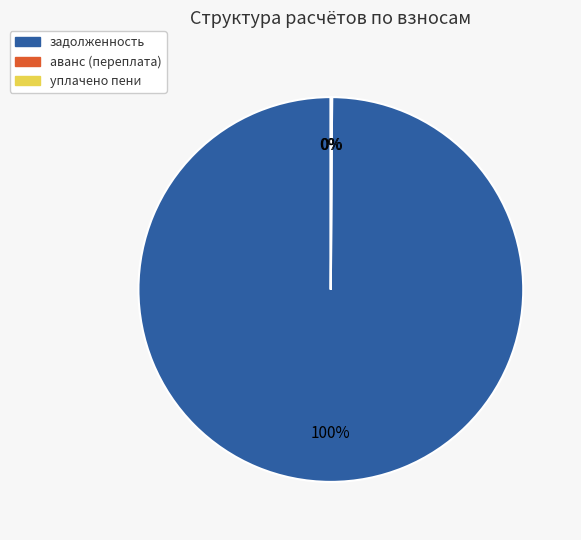

Does any single category account for the majority?

Yes